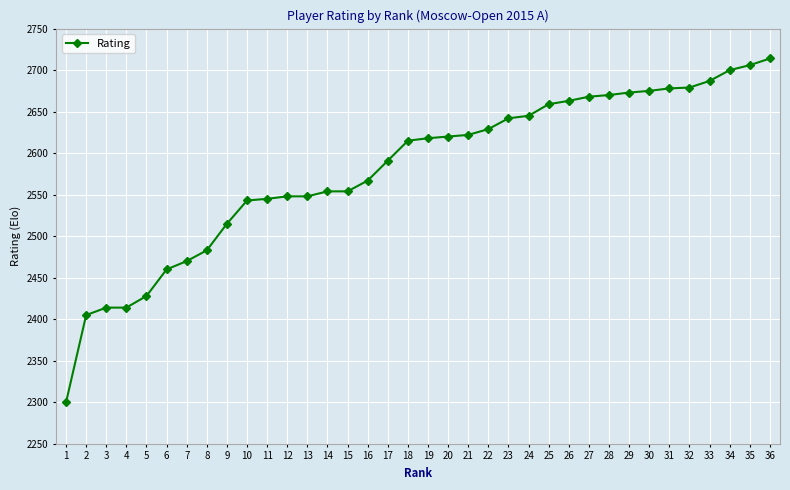

What is the difference between the values at 27 and 12?

120